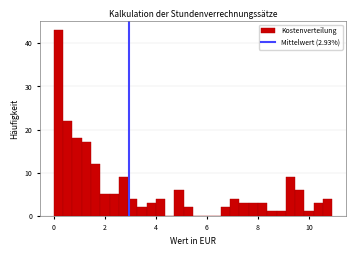

Read against the x-axis, roughly where is the centre of the tallest bar?

0.2